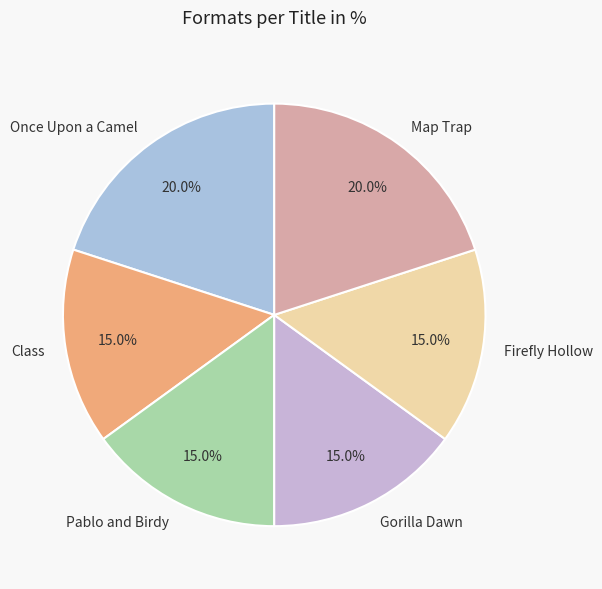

To the nearest percent, what is the combined percentage of Once Upon a Camel and Gorilla Dawn?

35%